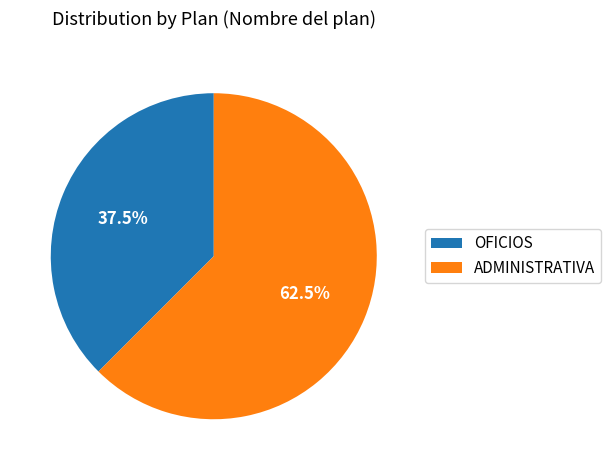

How much of the chart is everything except OFICIOS?

62.5%